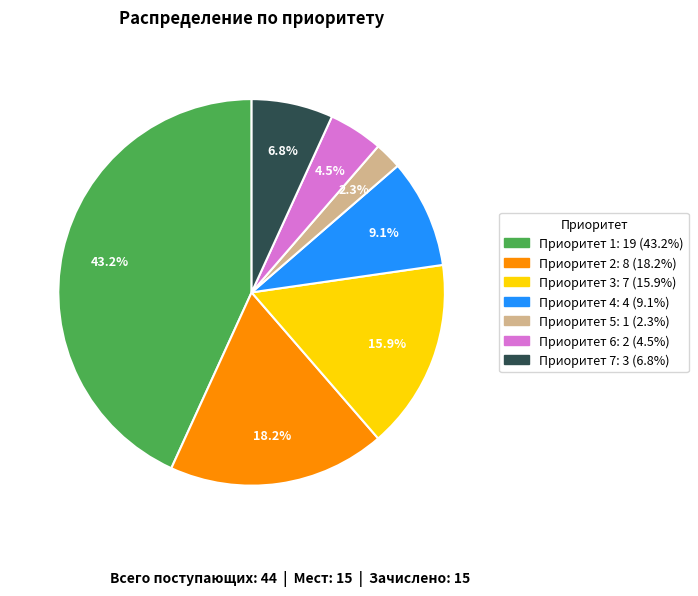

What is the smallest slice in the pie chart?

Приоритет 5